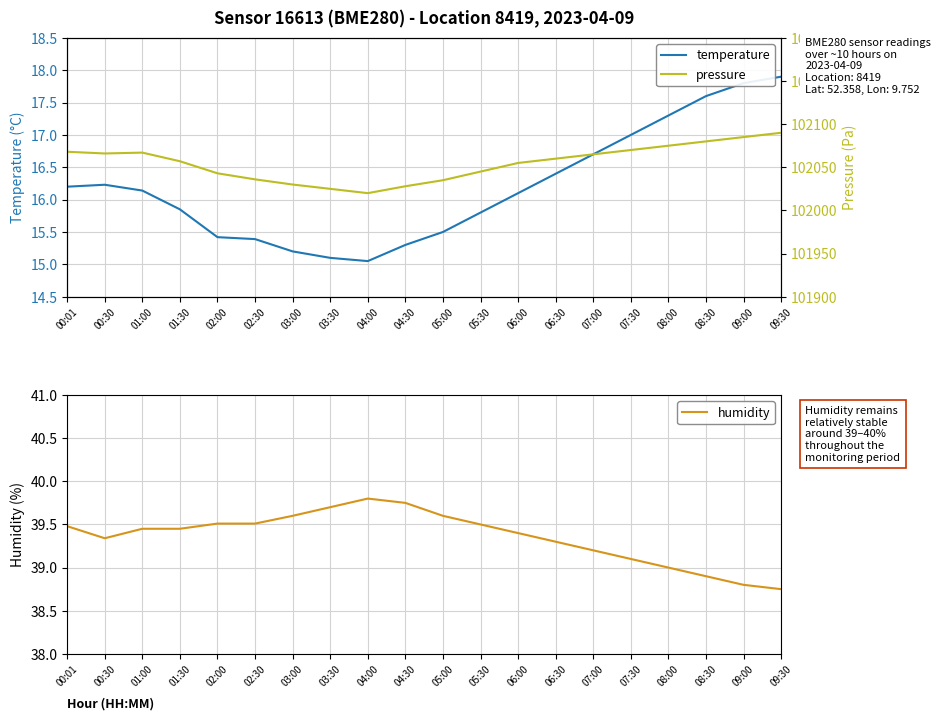

At which category is the sum across all series the highest?

09:30